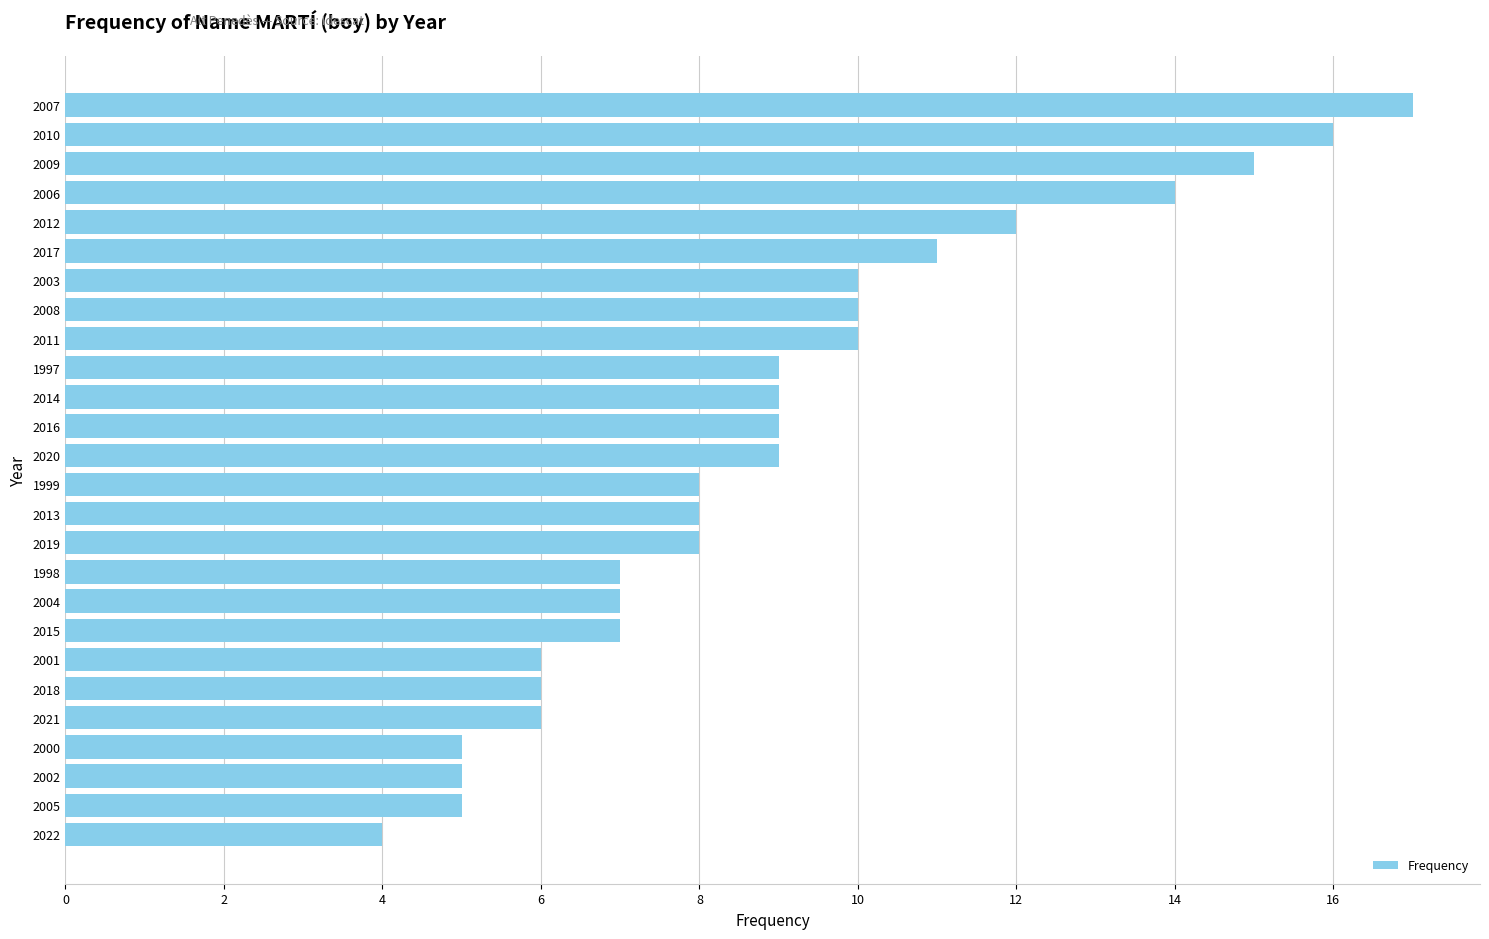

What is the minimum value shown in the chart?

4